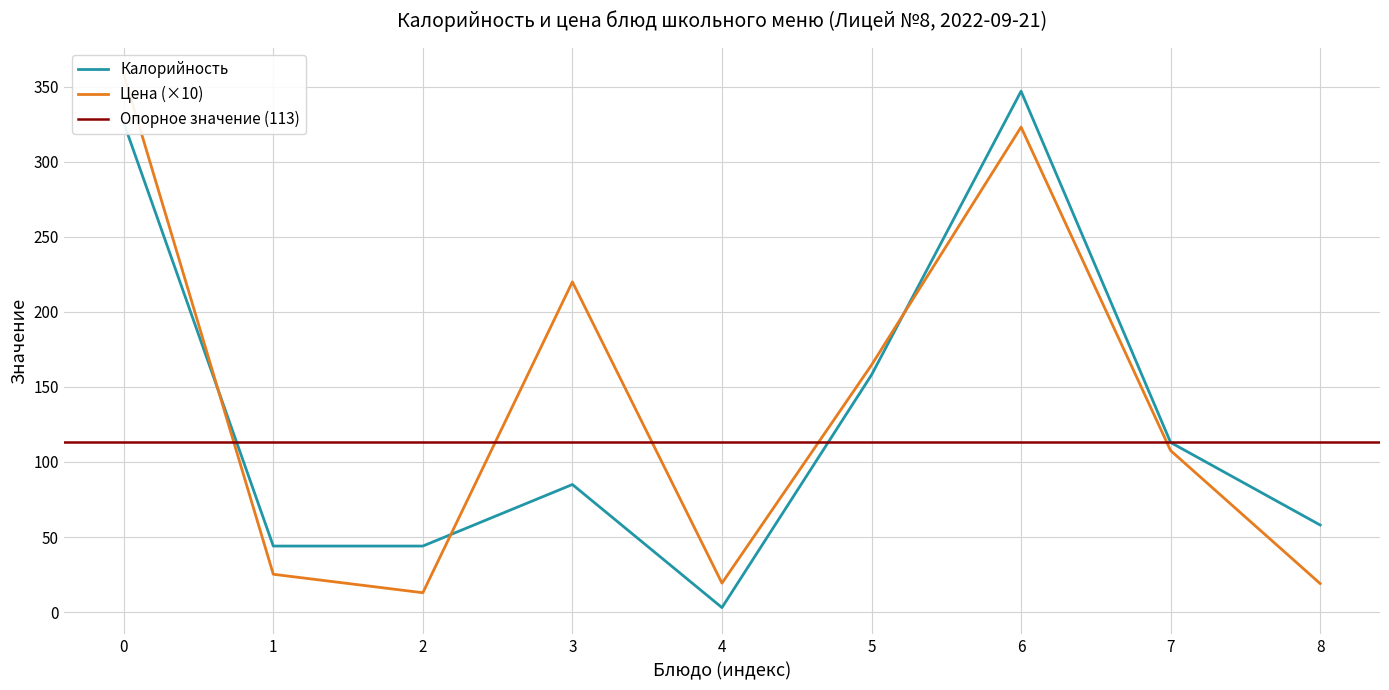

True or false: Калорийность has a value of 102 at 8.

False